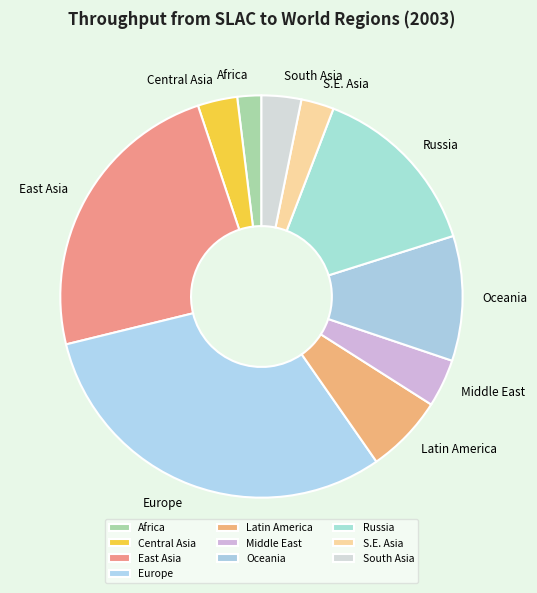

How many slices are in this pie chart?

10